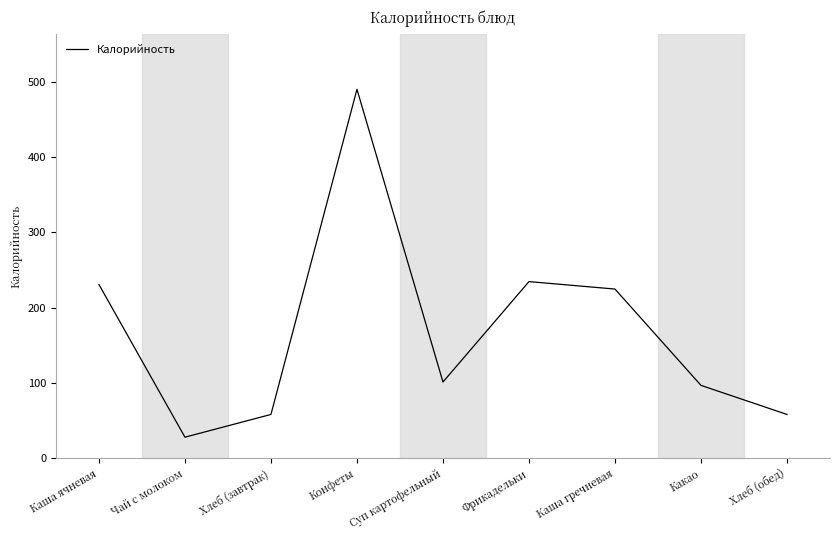

Does the chart have visible grid lines?

No